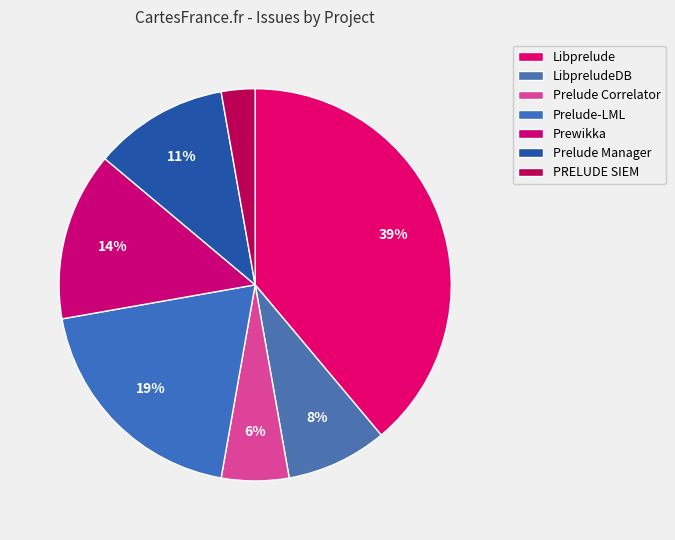

What is the total percentage of Prelude-LML and Prewikka?

33.3%